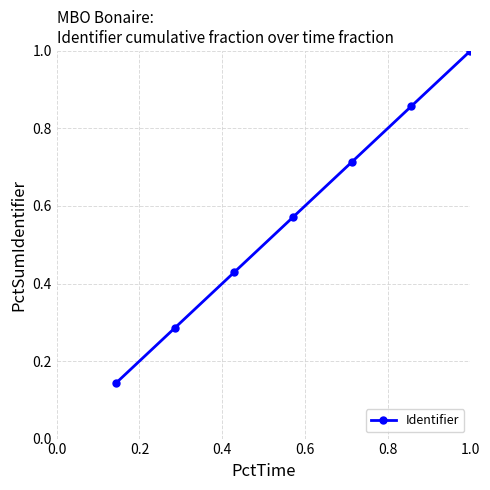

How many categories are shown in the chart?

7